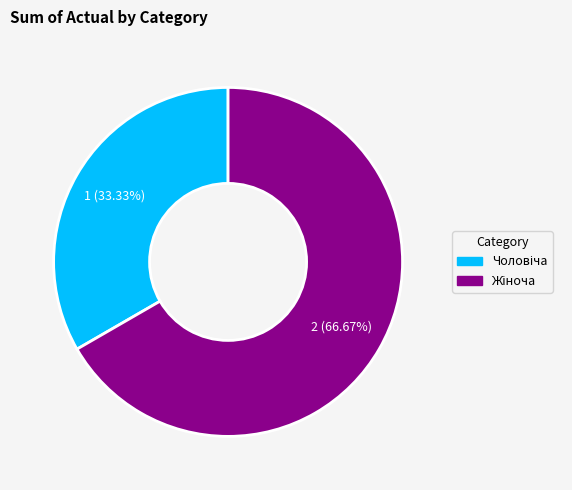

To the nearest percent, what is the difference between the largest and smallest slice percentages?

33%